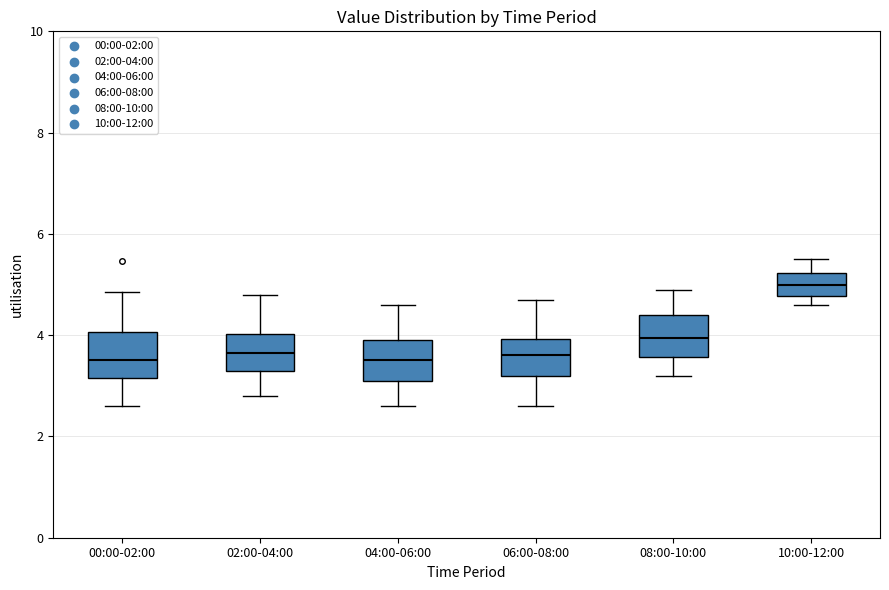

Reading left to right, transcribe this box plot: for each box, give where its median line is, the range the box spans, and where its two whiskers end, as read against the y-axis. The values are not printed on the chart, so give them approximately, as read against the axis.

00:00-02:00: median 3.6, box 3.2 to 4.0, whiskers 2.6 to 4.8
02:00-04:00: median 3.6, box 3.4 to 4.0, whiskers 2.8 to 4.8
04:00-06:00: median 3.6, box 3.2 to 4.0, whiskers 2.6 to 4.6
06:00-08:00: median 3.6, box 3.2 to 4.0, whiskers 2.6 to 4.8
08:00-10:00: median 4.0, box 3.6 to 4.4, whiskers 3.2 to 5.0
10:00-12:00: median 5.0, box 4.8 to 5.2, whiskers 4.6 to 5.6